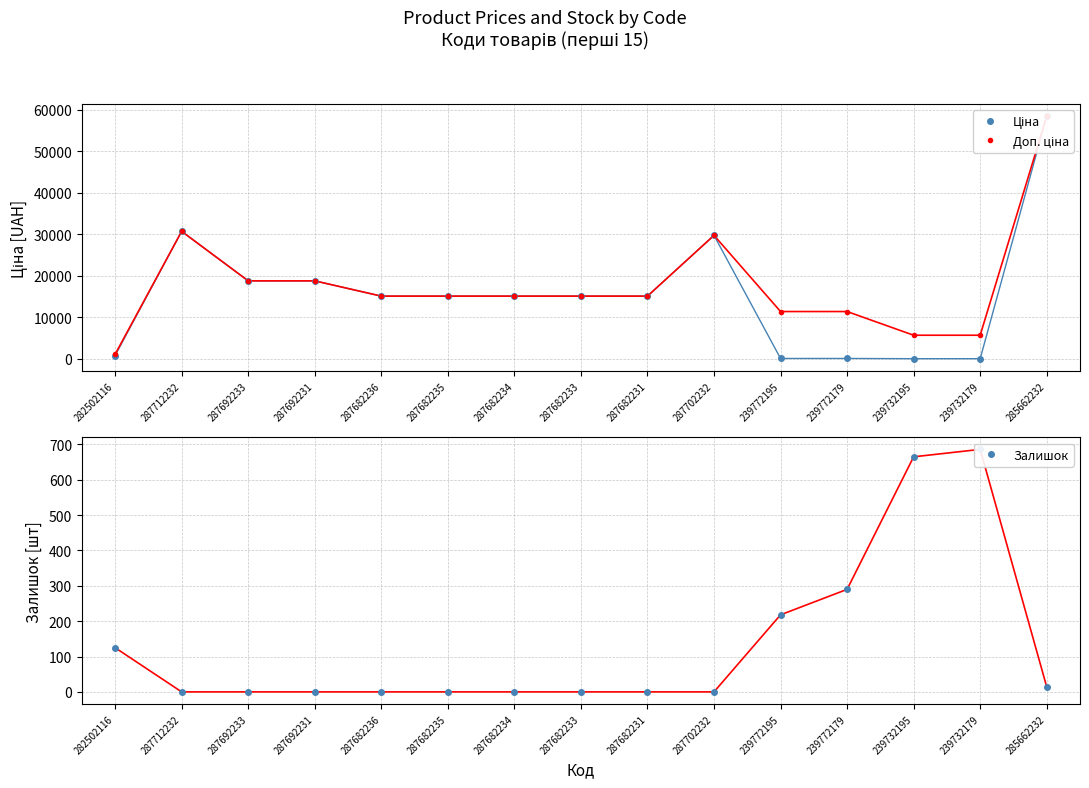

Reading left to right, extract all data points from this chart.

Ціна: 282502116=818.5	287712232=30717.1	287692233=18796.8	287692231=18796.8	287682236=15120.0	287682235=15120.0	287682234=15120.0	287682233=15120.0	287682231=15120.0	287702232=29747.2	239772195=114.1	239772179=114.1	239732195=57.0	239732179=57.0	285662232=58426.5
Доп. ціна: 282502116=1109.2	287712232=30717.1	287692233=18796.8	287692231=18796.8	287682236=15120.0	287682235=15120.0	287682234=15120.0	287682233=15120.0	287682231=15120.0	287702232=29747.2	239772195=11410.0	239772179=11410.0	239732195=5705.0	239732179=5705.0	285662232=58426.5
Залишок: 282502116=125.0	287712232=0.0	287692233=0.0	287692231=0.0	287682236=0.0	287682235=0.0	287682234=0.0	287682233=0.0	287682231=0.0	287702232=0.0	239772195=218.0	239772179=290.0	239732195=665.0	239732179=686.0	285662232=14.0